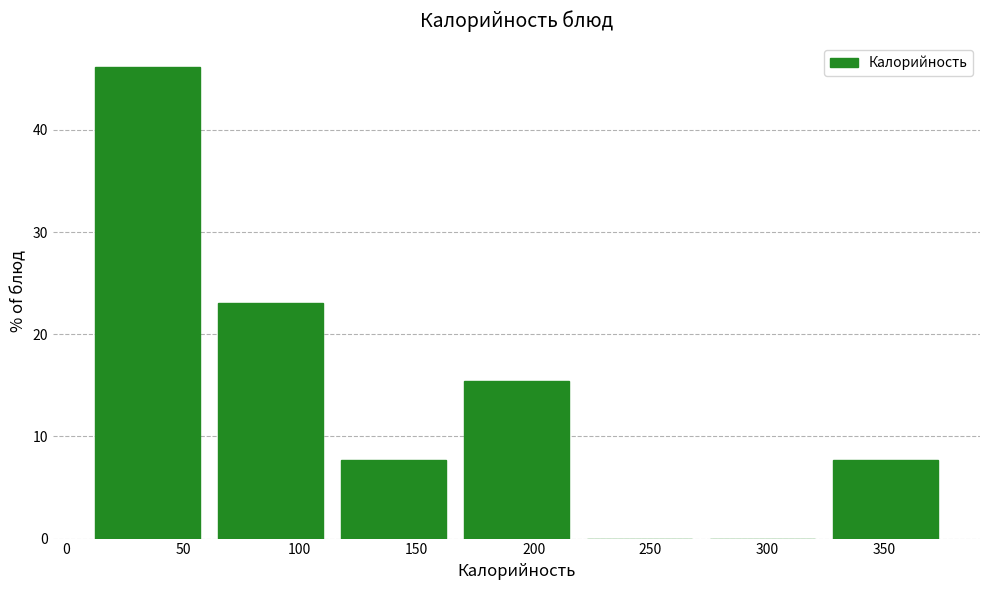

Reading left to right, transcribe this chart: for each bar, give the range it covers on the x-axis and its height. Neither the bar edges nor the heights are printed on the chart, so give them approximately, as read against the axes.

10 to 60: 46
60 to 115: 23
115 to 165: 8
165 to 220: 15
220 to 270: 0
270 to 325: 0
325 to 375: 8